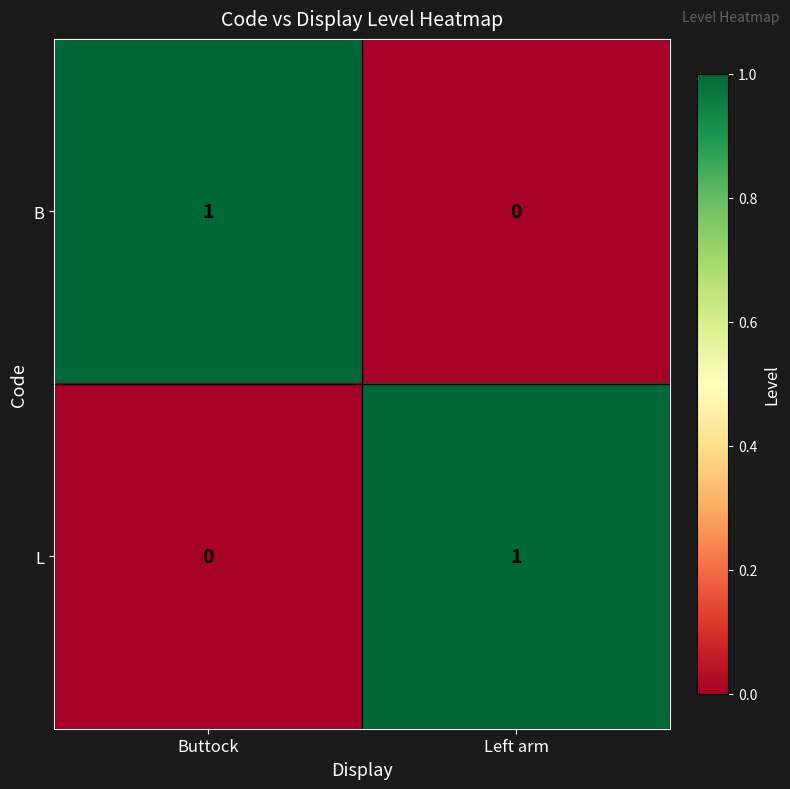

At which label does B reach its peak?

Buttock